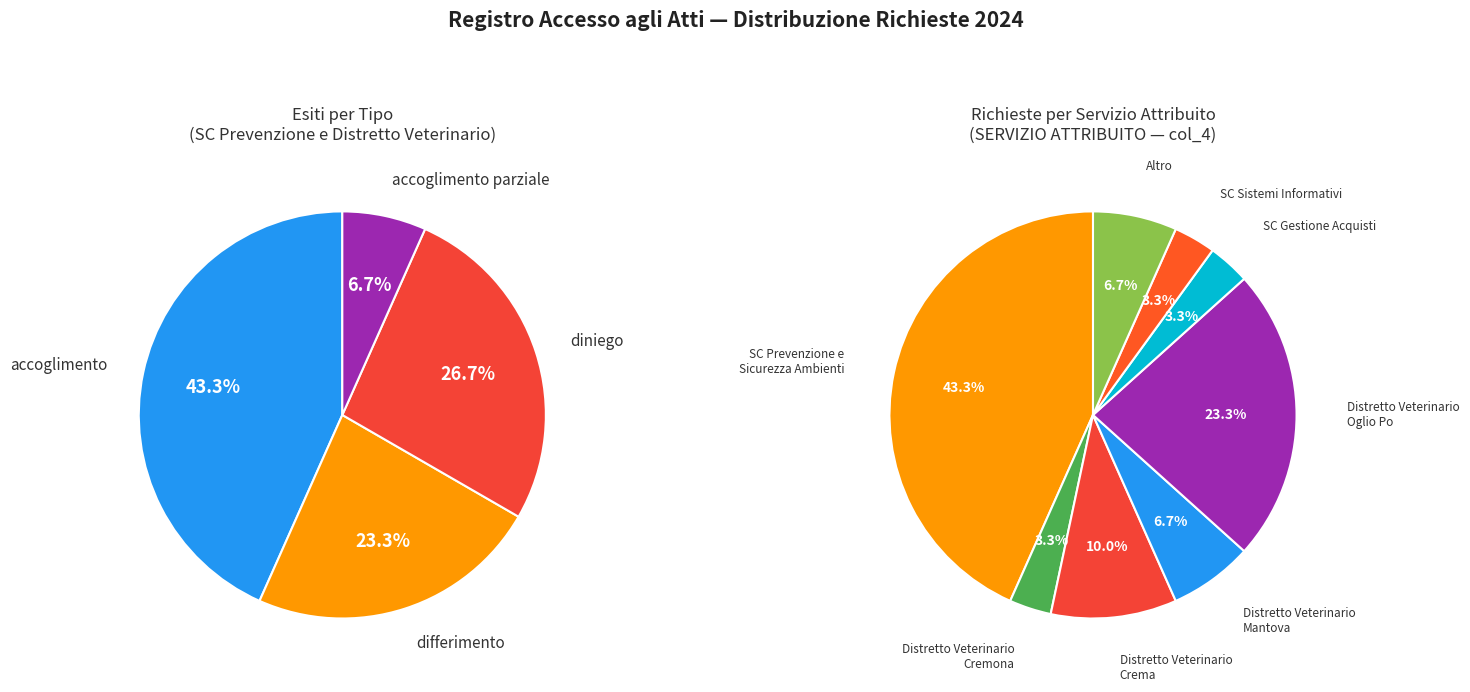

Which slice is the smallest?

accoglimento parziale